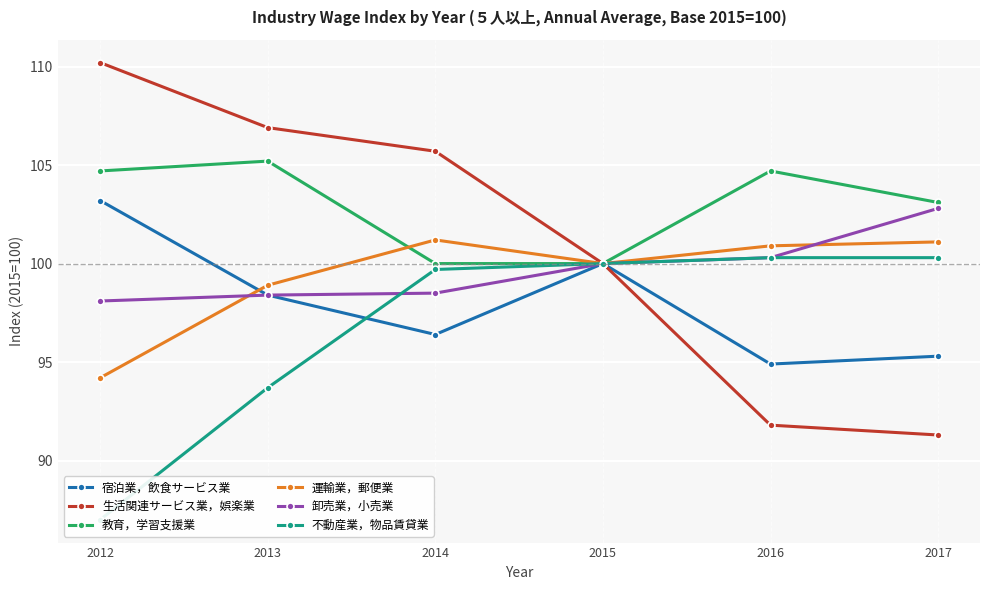

At which label does 不動産業，物品賃貸業 first exceed 100?

2016